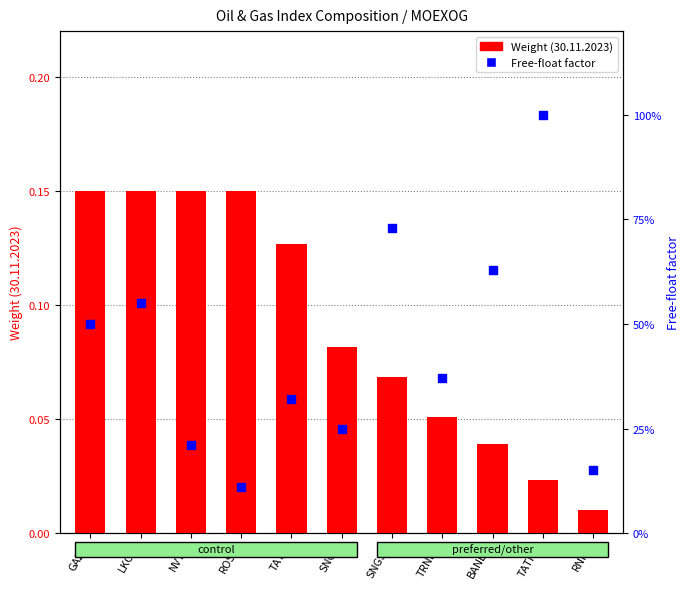

At which category is the sum across all series the highest?

TATNP